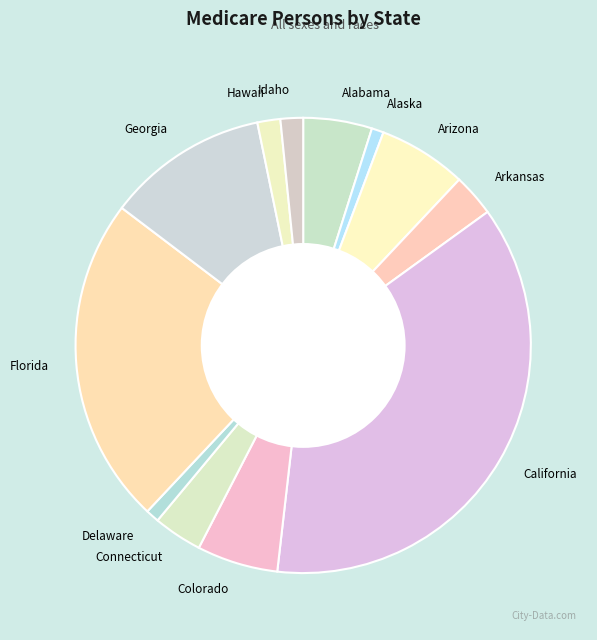

How many slices are in this pie chart?

12